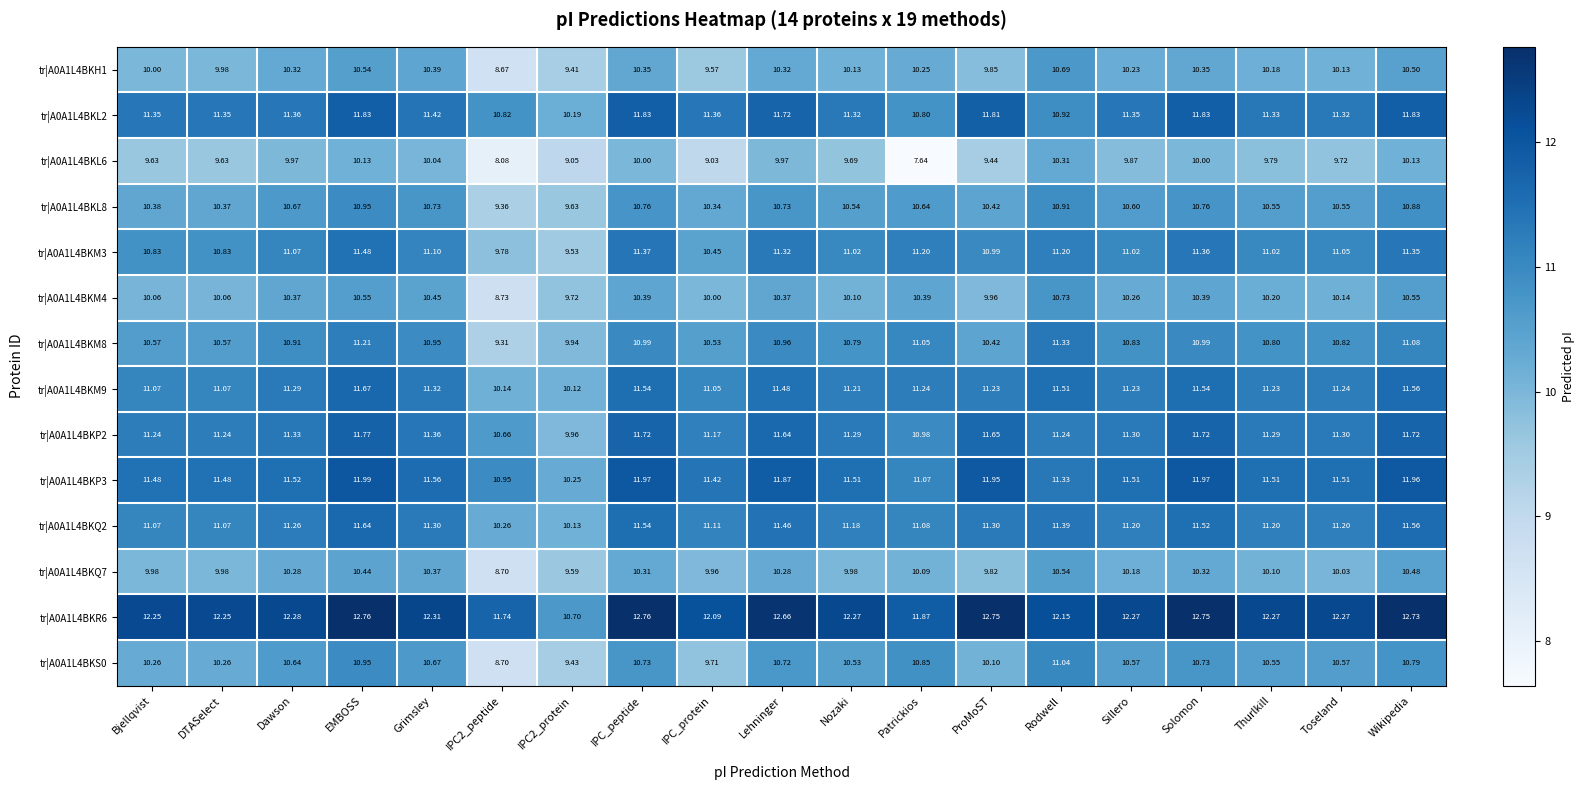

Is the value of tr|A0A1L4BKL2 at Patrickios greater than the value of tr|A0A1L4BKH1 at Grimsley?

Yes